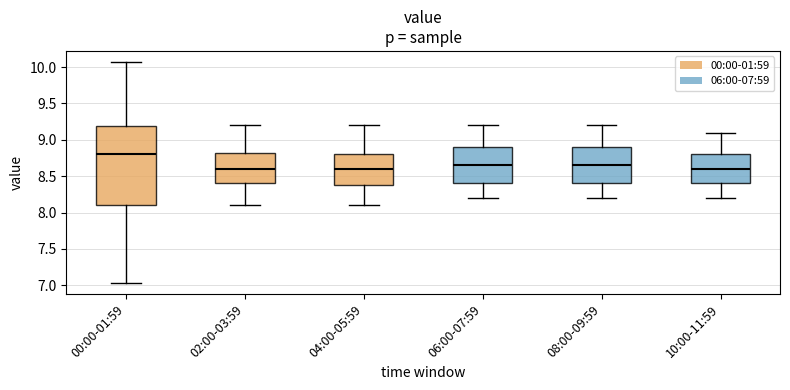

Reading left to right, read every box against the y-axis: the position of its median line, the range the box covers, and the ends of its whiskers. The values are not printed on the chart, so give them approximately, as read against the axis.

00:00-01:59: median 8.80, box 8.10 to 9.20, whiskers 7.05 to 10.05
02:00-03:59: median 8.60, box 8.40 to 8.85, whiskers 8.10 to 9.20
04:00-05:59: median 8.60, box 8.40 to 8.80, whiskers 8.10 to 9.20
06:00-07:59: median 8.65, box 8.40 to 8.90, whiskers 8.20 to 9.20
08:00-09:59: median 8.65, box 8.40 to 8.90, whiskers 8.20 to 9.20
10:00-11:59: median 8.60, box 8.40 to 8.80, whiskers 8.20 to 9.10